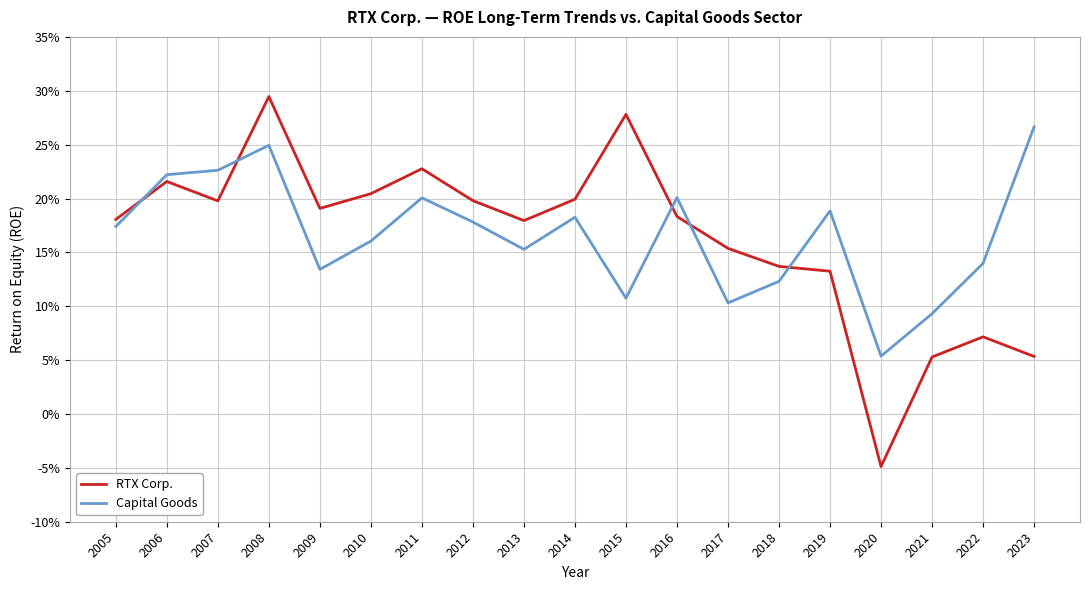

Is this an area chart (filled region under the line)?

No